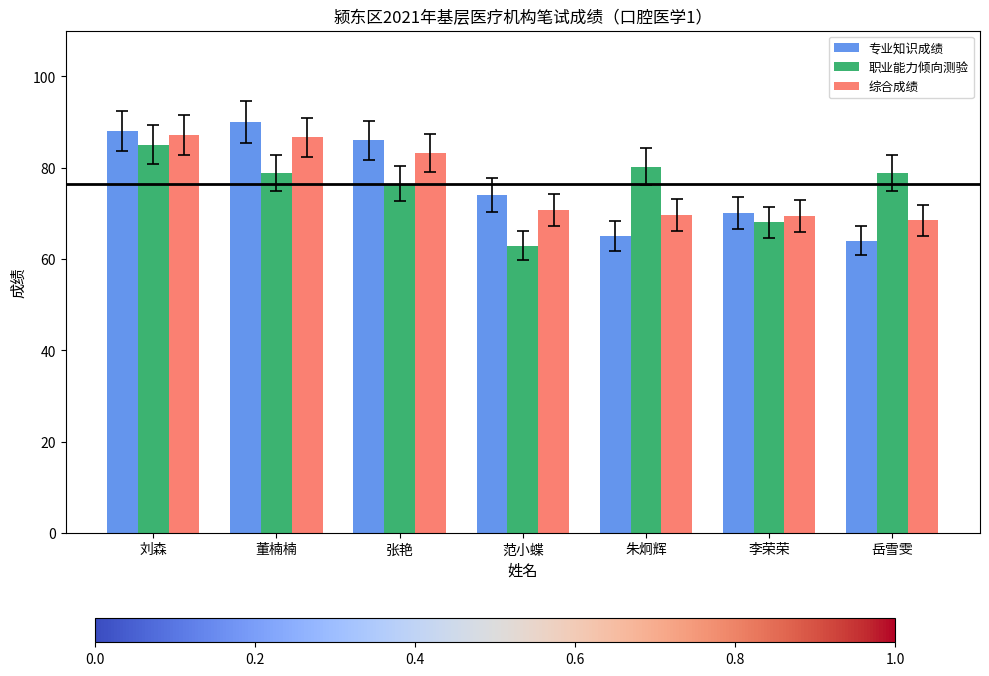

What is the spread (max minus min) of values at 李荣荣?

2.0